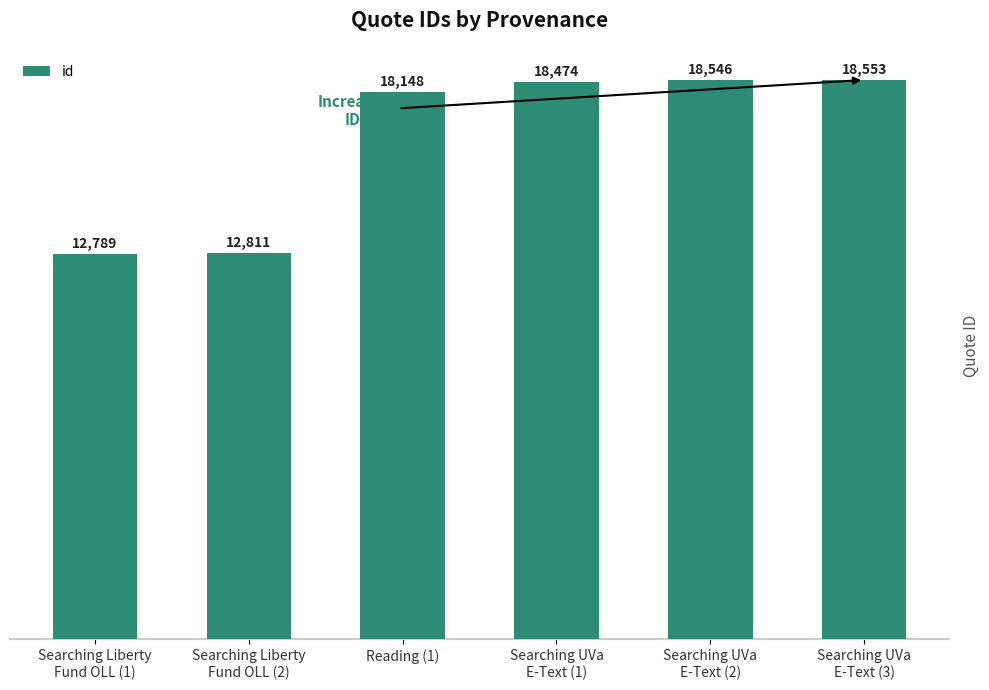

What is the average value?

16554